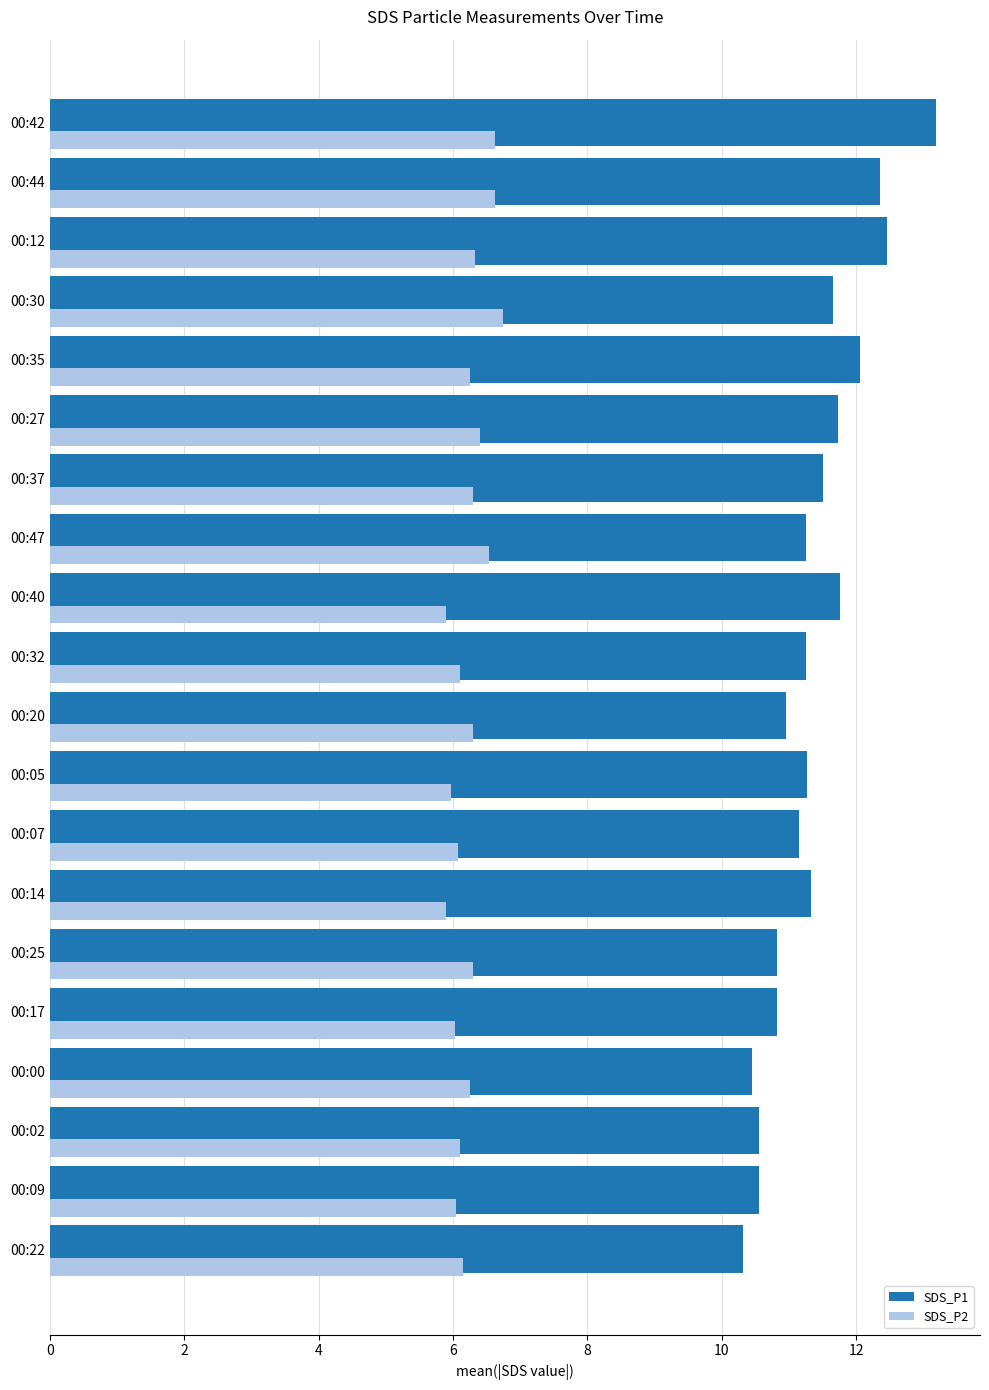

Rank the series at 00:07 from lowest to highest value.

SDS_P2, SDS_P1